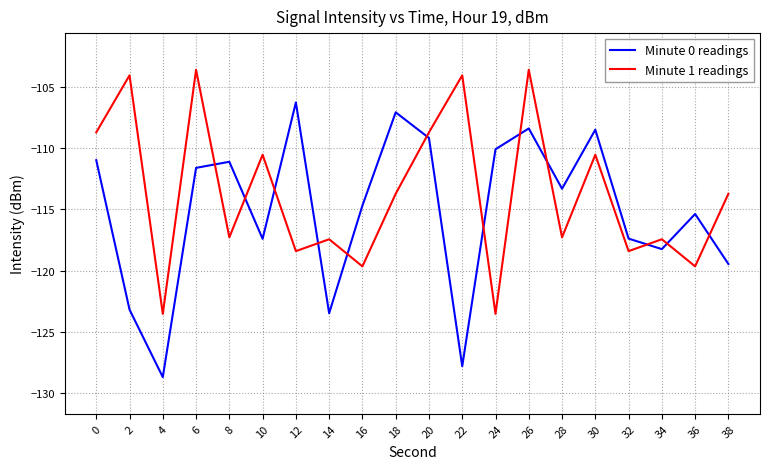

True or false: Minute 0 readings has a value of -34.6 at 32.

False